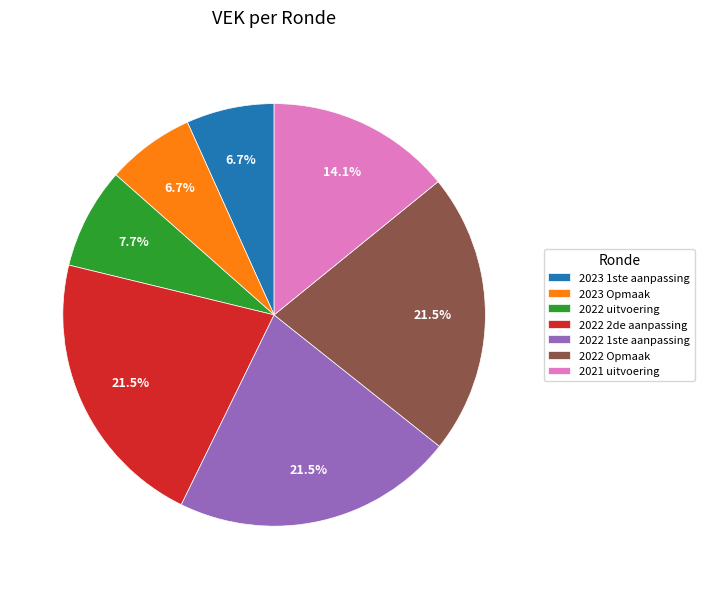

The 2021 uitvoering slice represents 2% of the pie. True or false?

False